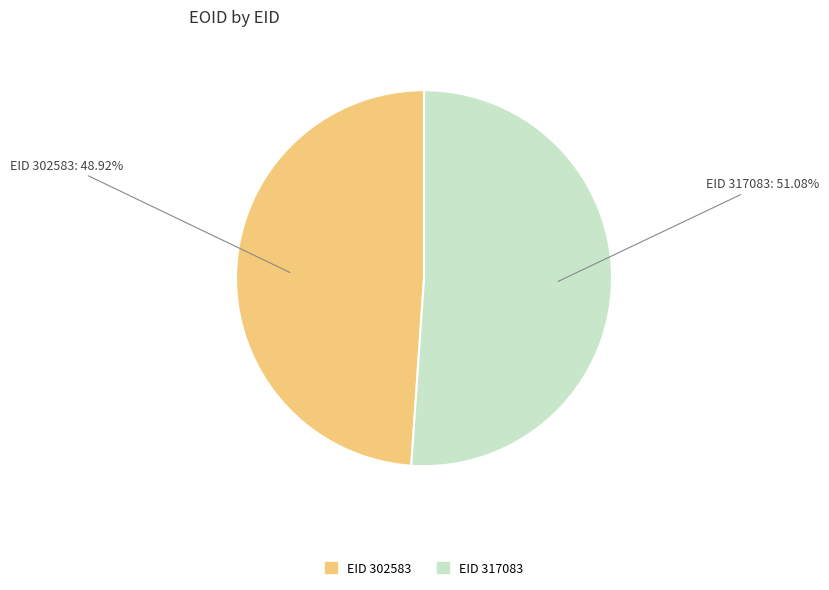

Which slice is the largest?

EID 317083